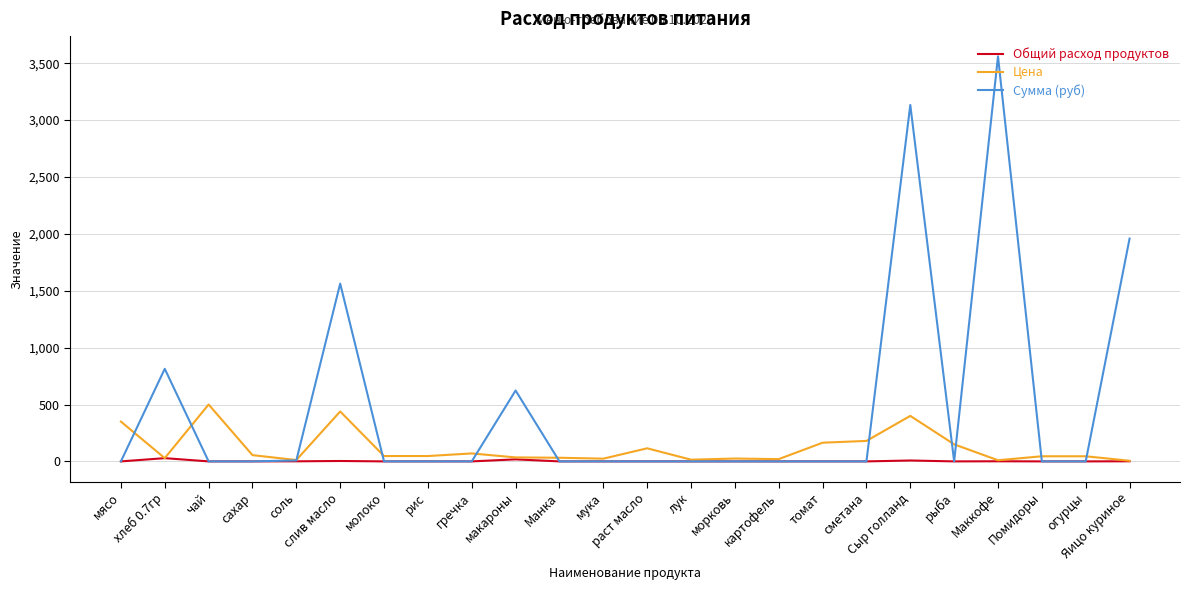

Between лук and томат, which series saw the biggest shift?

Цена